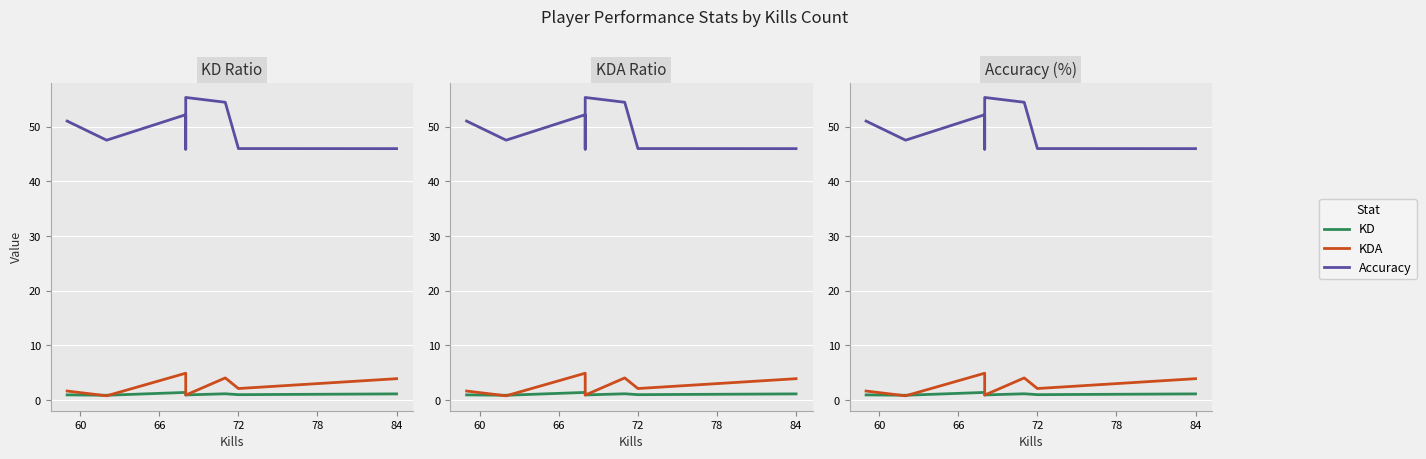

Between 84 and 66, which is larger?

66